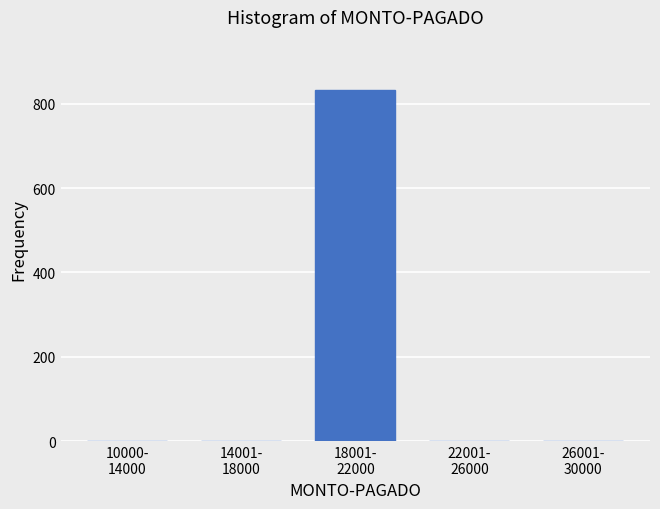

What is the maximum value shown in the chart?

833